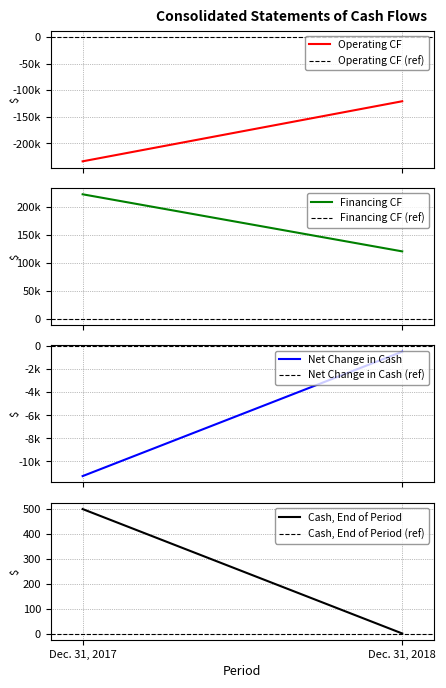

Count the Net (decrease) in cash values in the range -11267 to -498.

2